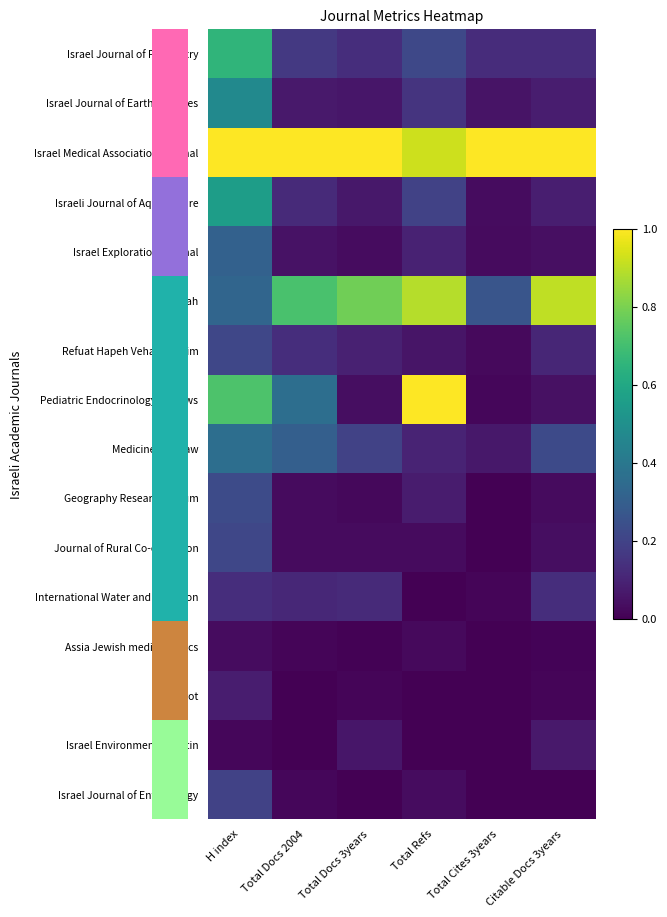

At which category does the chart reach its minimum across all series?

Total Refs